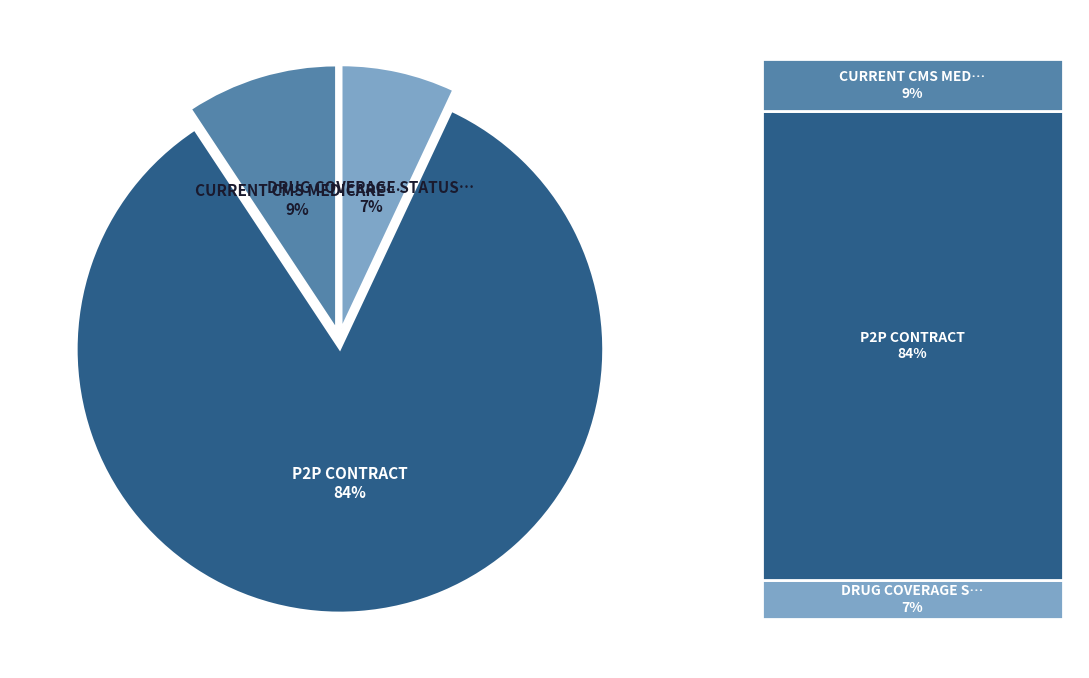

To the nearest percent, what is the average slice percentage?

33%